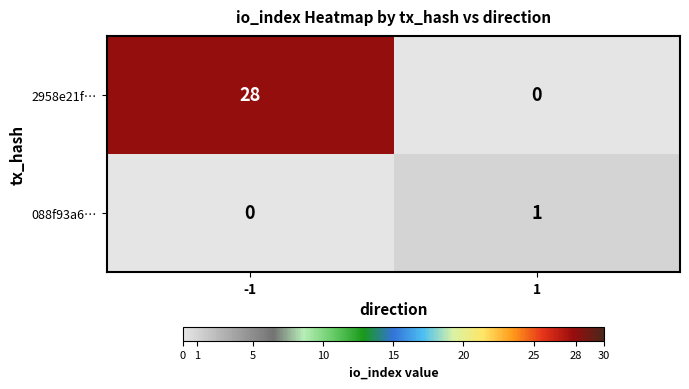

What is the highest value of the 2958e21f… series?

28